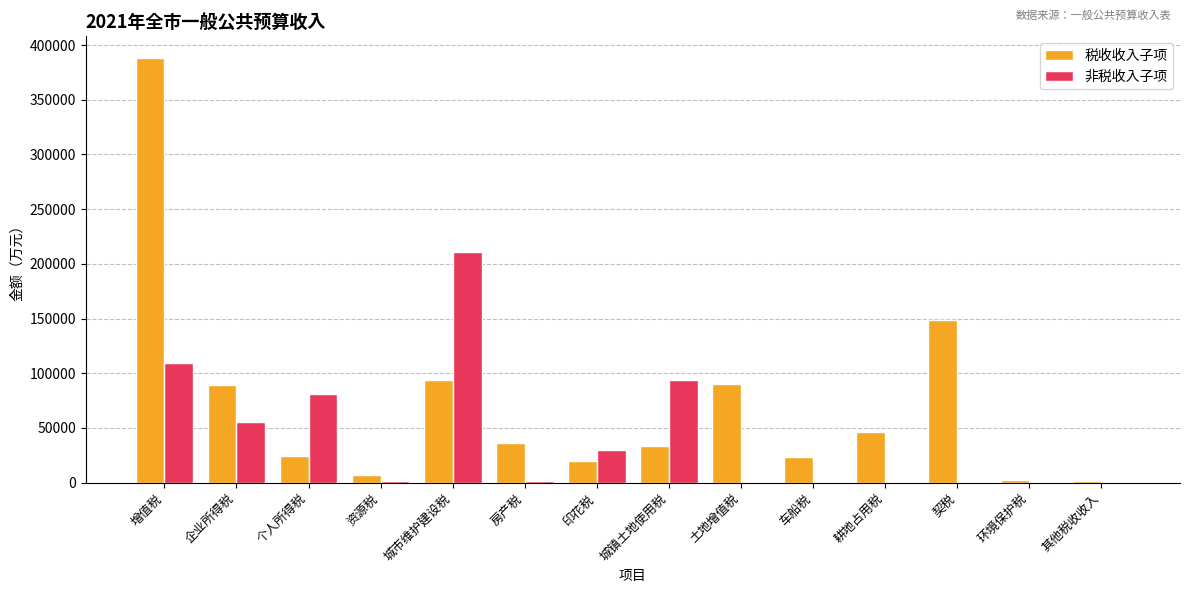

Which series has the largest total across all categories?

税收收入子项